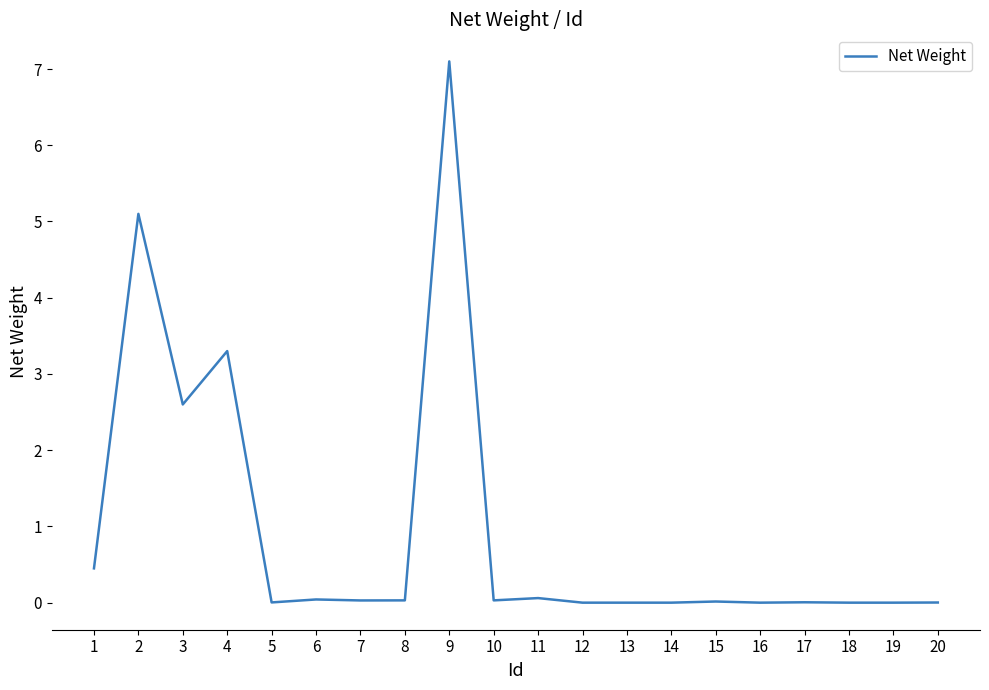

What is the difference between the maximum and minimum values?

7.1